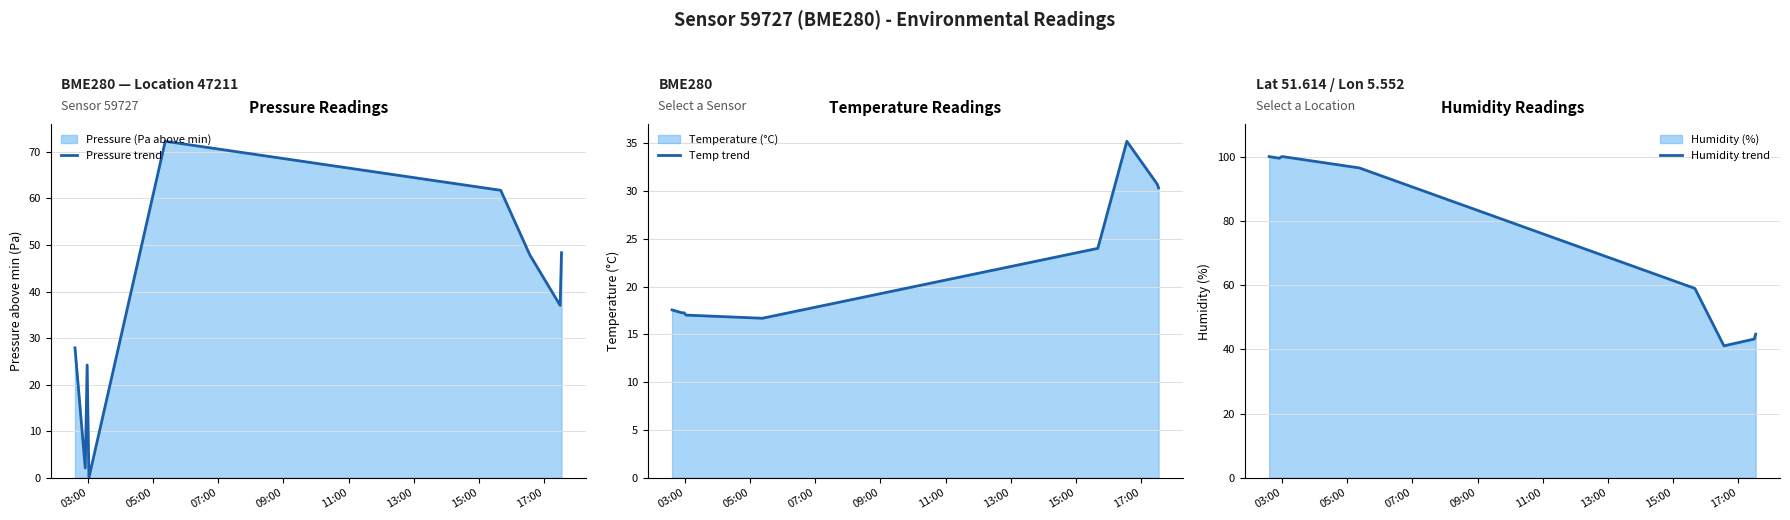

What is the value of the Humidity trend point at the 9th from the left?

44.7